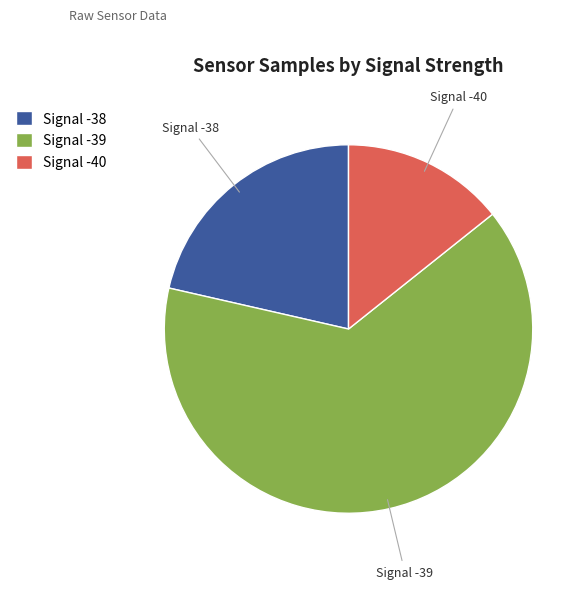

What is the largest slice in the pie chart?

Signal -39